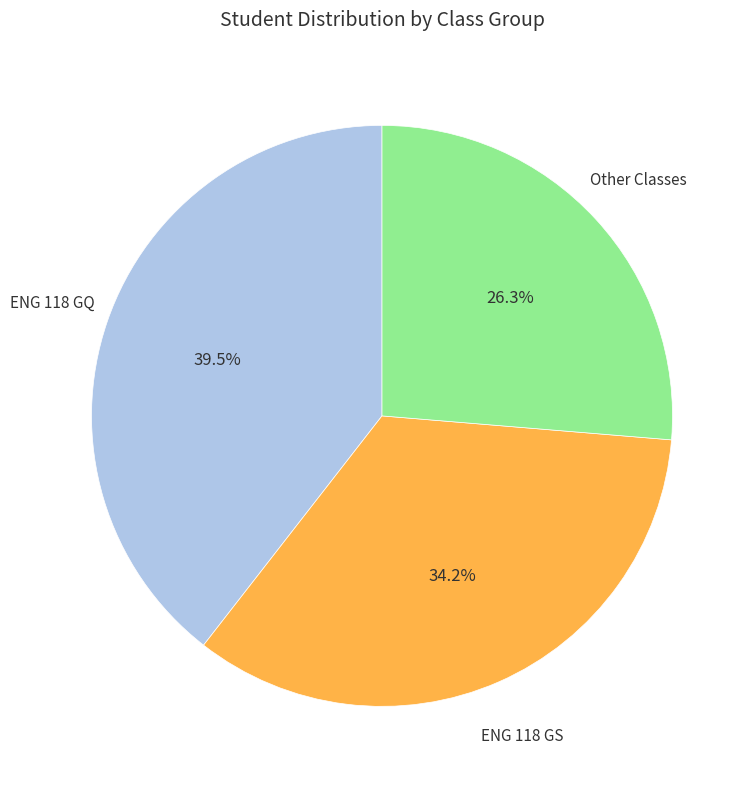

Does Other represent more than half of the total?

No